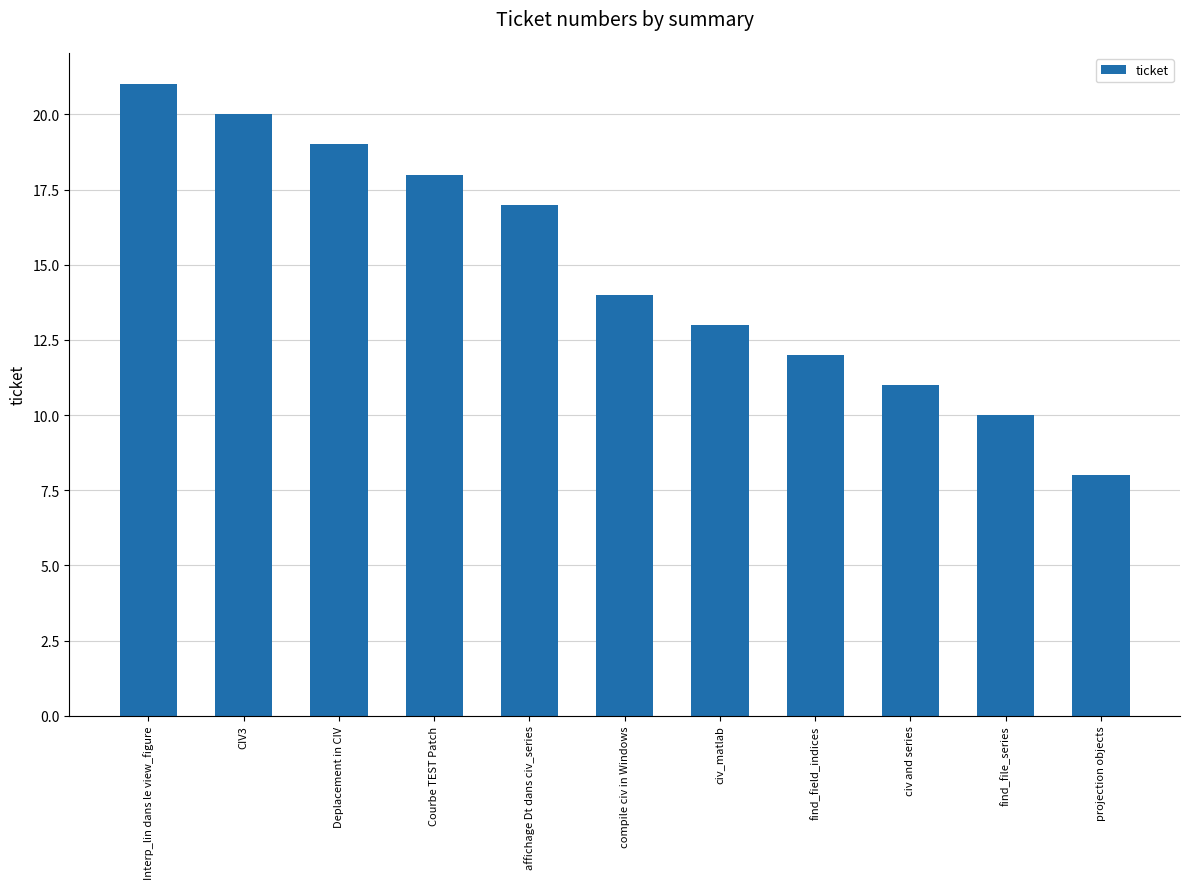

What is the label of the 7th bar from the right?

affichage Dt dans civ_series